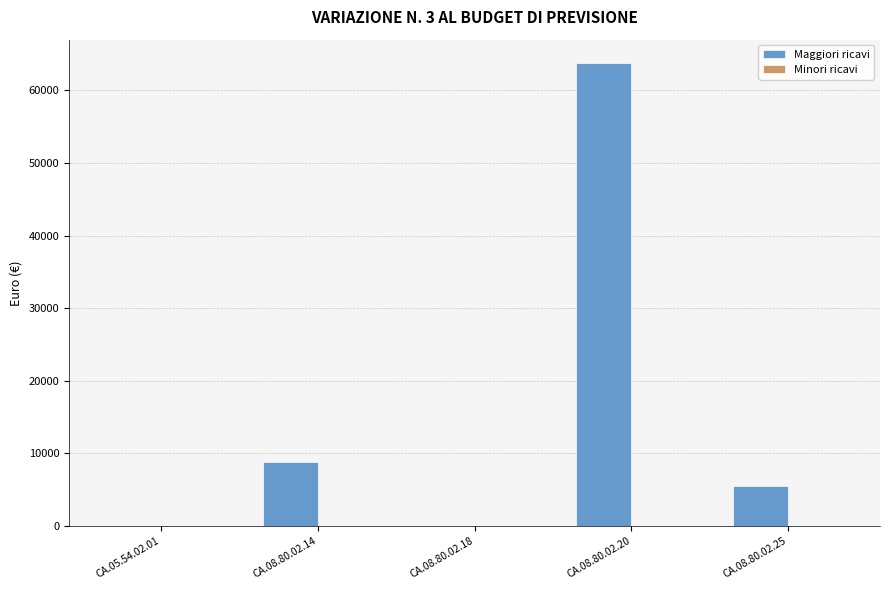

How many distinct data groups are displayed?

2